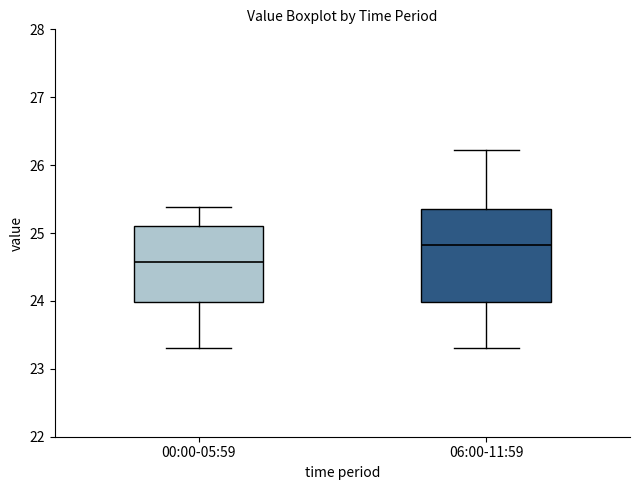

Where is the lower edge of the box for 00:00-05:59 on the y-axis? The values are not printed on the chart, so give them approximately, as read against the axis.

24.0